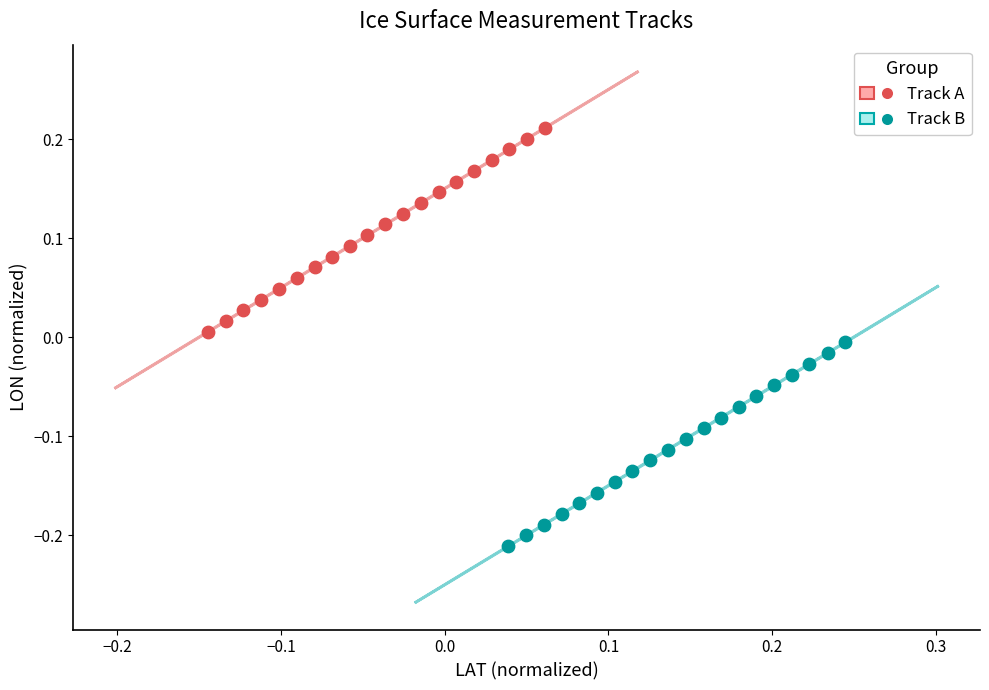

What are all the series names shown in the legend?

Track A, Track B